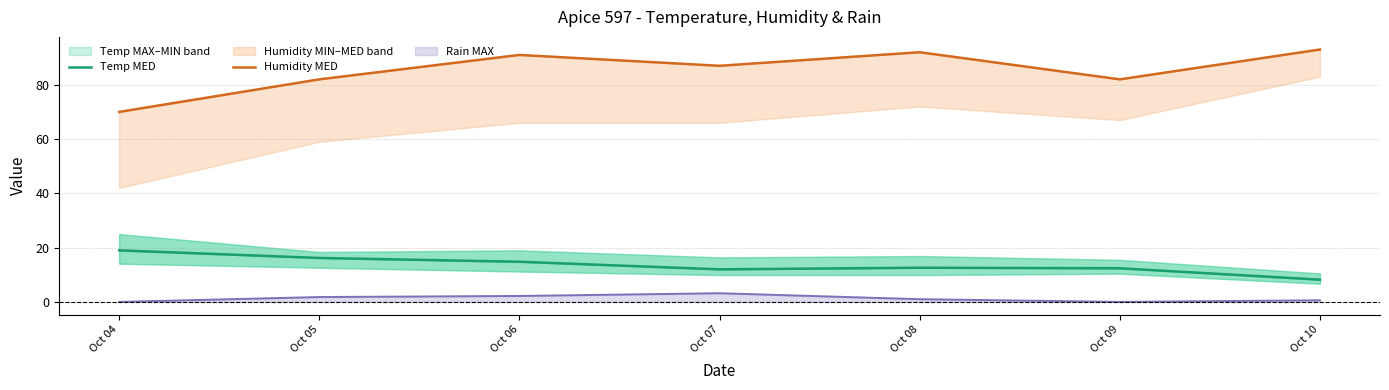

In Temp MED, how many points are lower than both neighbors (excluding endpoints)?

1